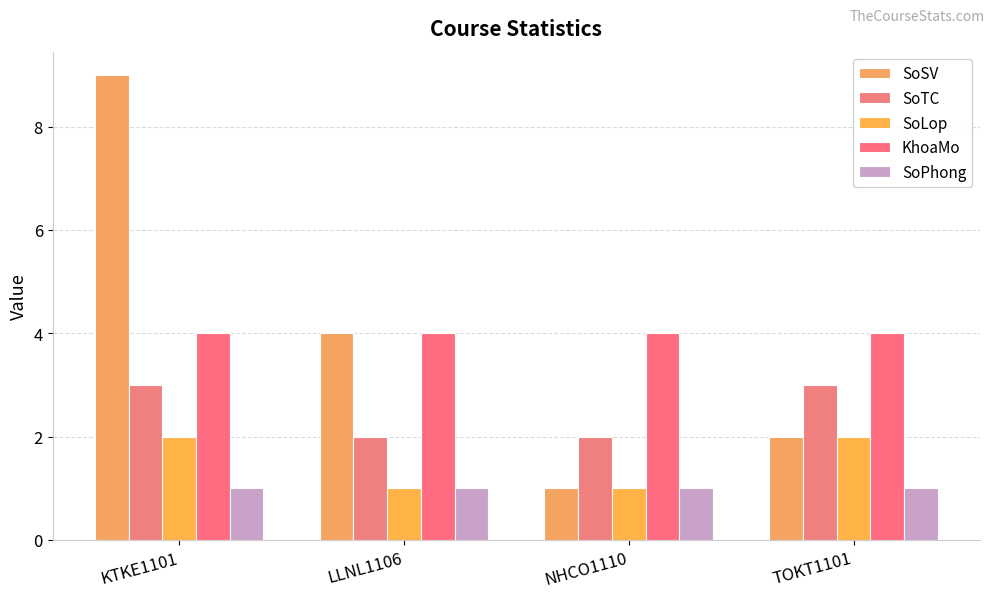

Count the number of data series in this chart.

5